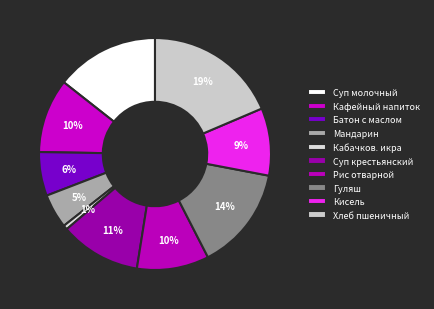

What portion of the pie excludes Кисель?

90.6%